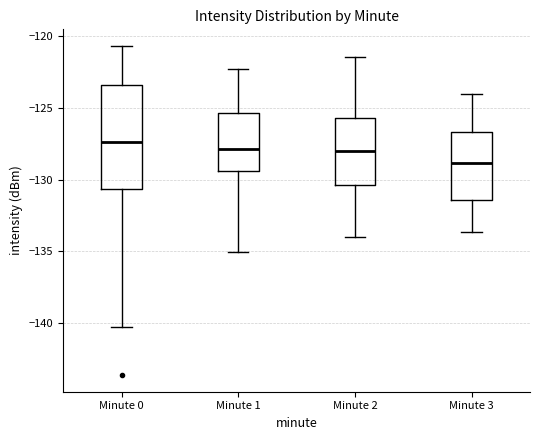

Which box's median line is the lowest?

Minute 3